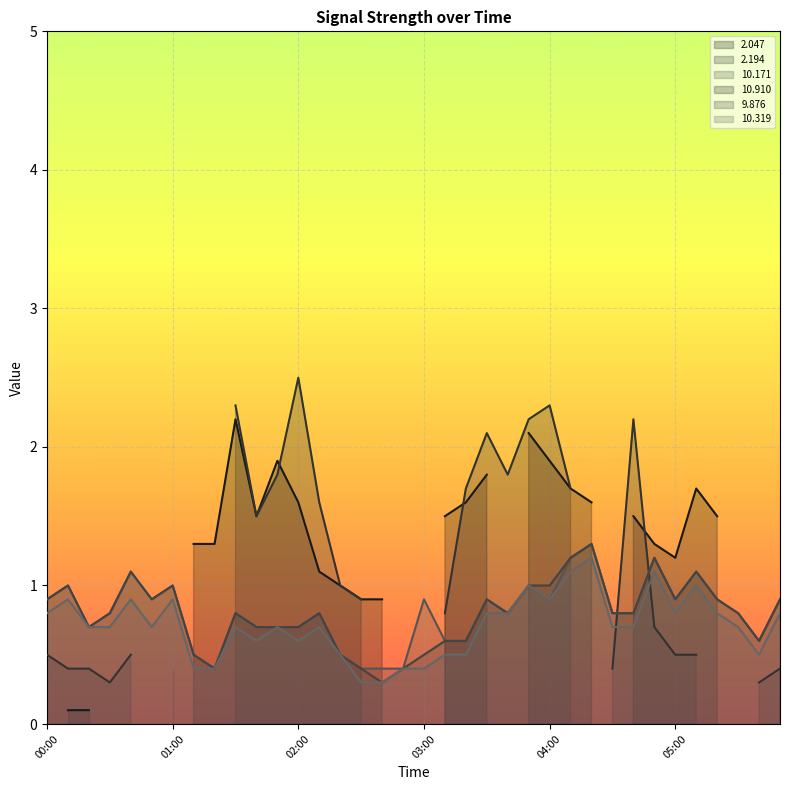

What is the lowest value of the 10.319 series?

0.3